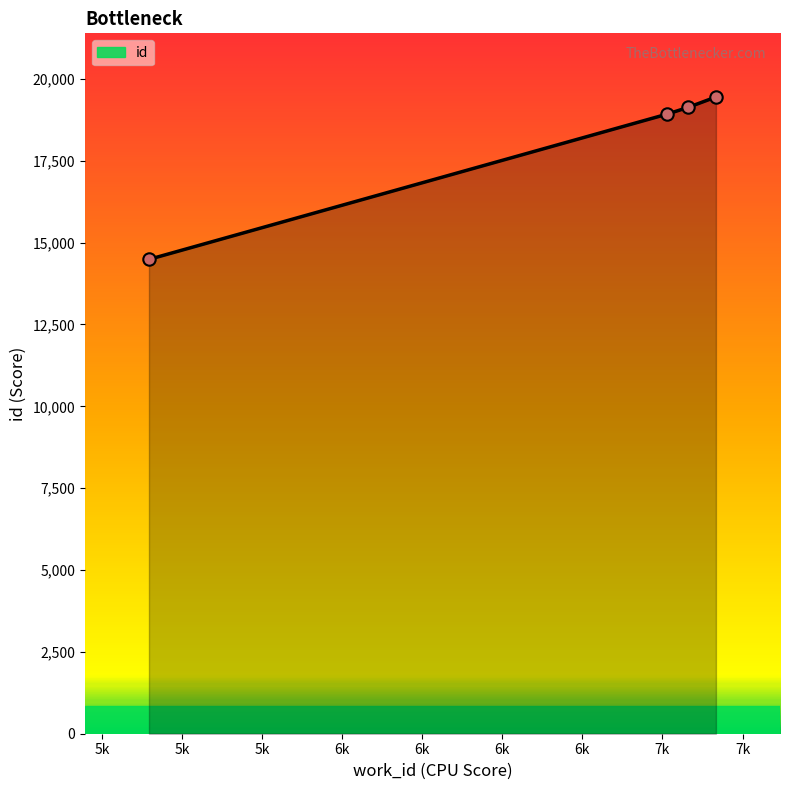

What is the sum of all values?

71993